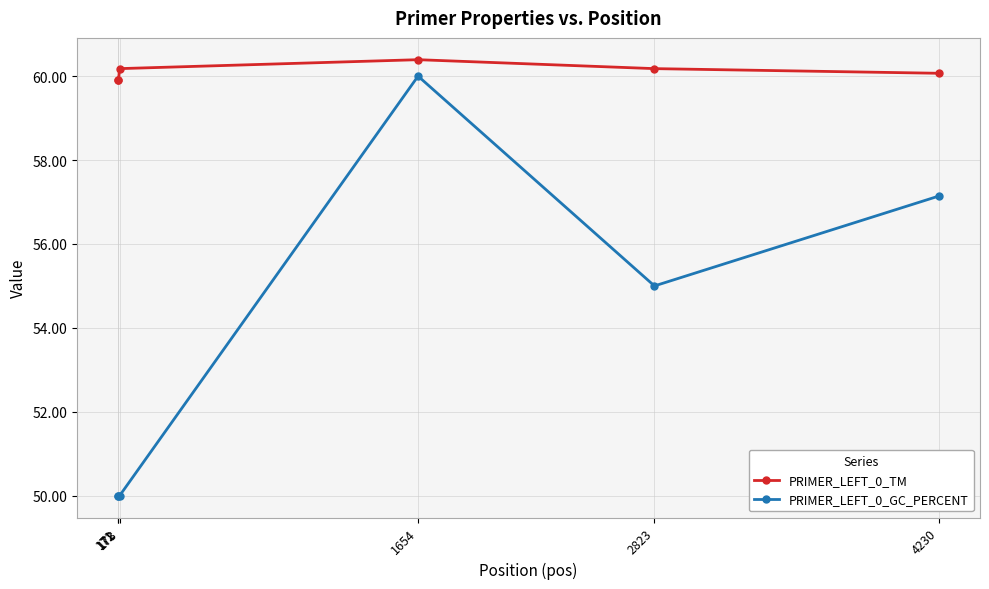

How many lines are shown in the chart?

2